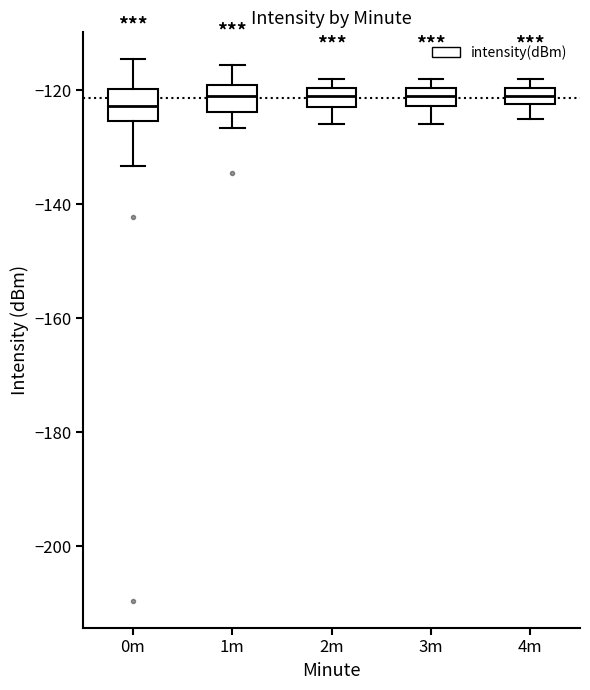

Where is the upper edge of the box for 2m on the y-axis? The values are not printed on the chart, so give them approximately, as read against the axis.

-120